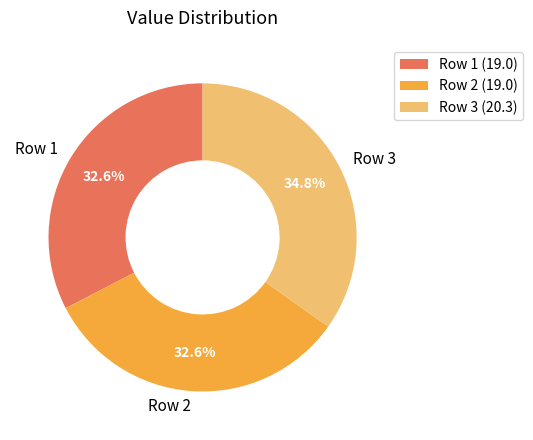

How much of the chart is everything except Row 3?

65.2%